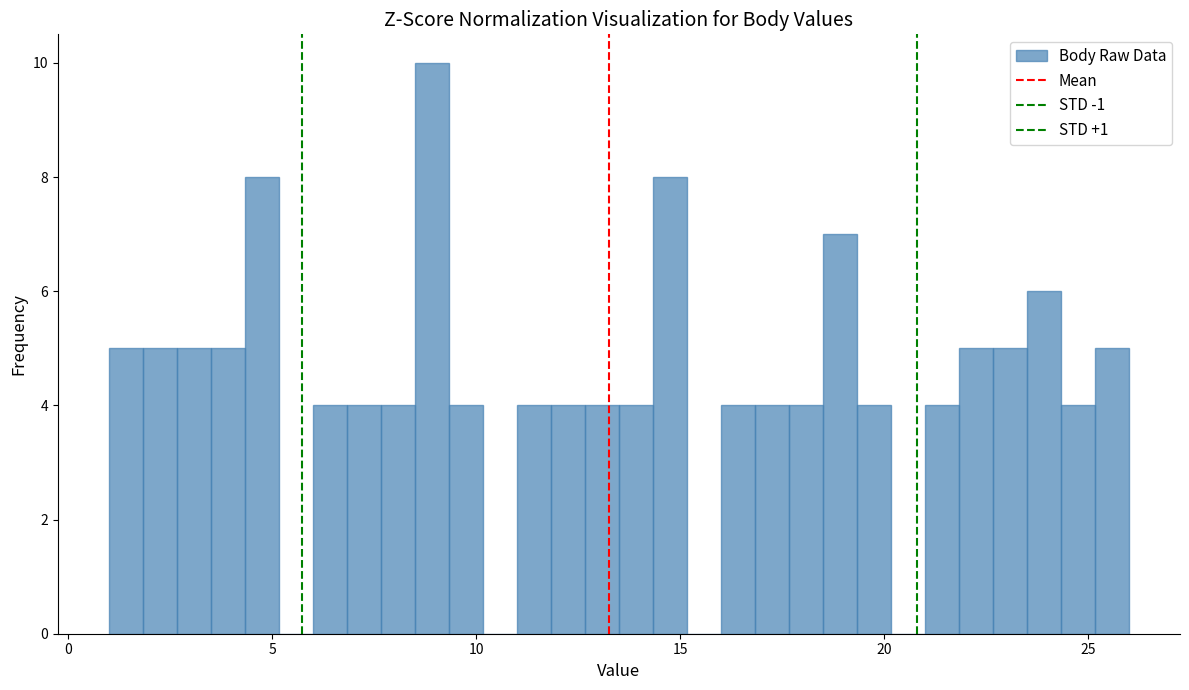

Read against the x-axis, roughly where is the centre of the tallest bar?

9.0